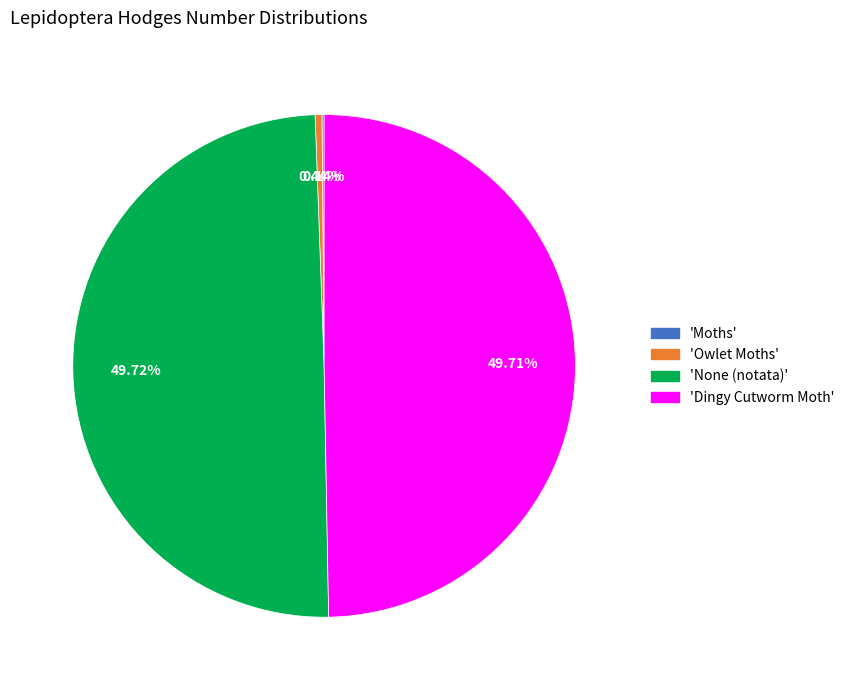

Is there a majority slice in this chart?

No